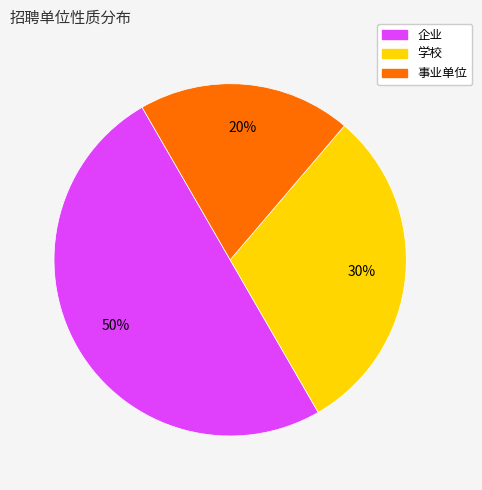

Do 企业 and 学校 together represent more than half of the pie?

Yes